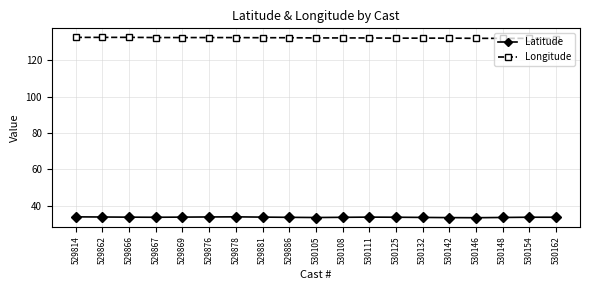

Is this an area chart (filled region under the line)?

No